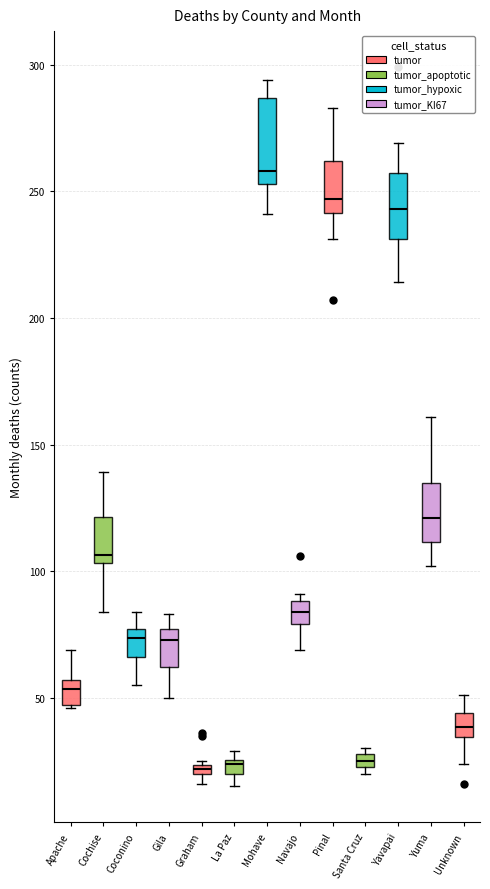

Where does the upper whisker of the box for Gila end on the y-axis? The values are not printed on the chart, so give them approximately, as read against the axis.

85